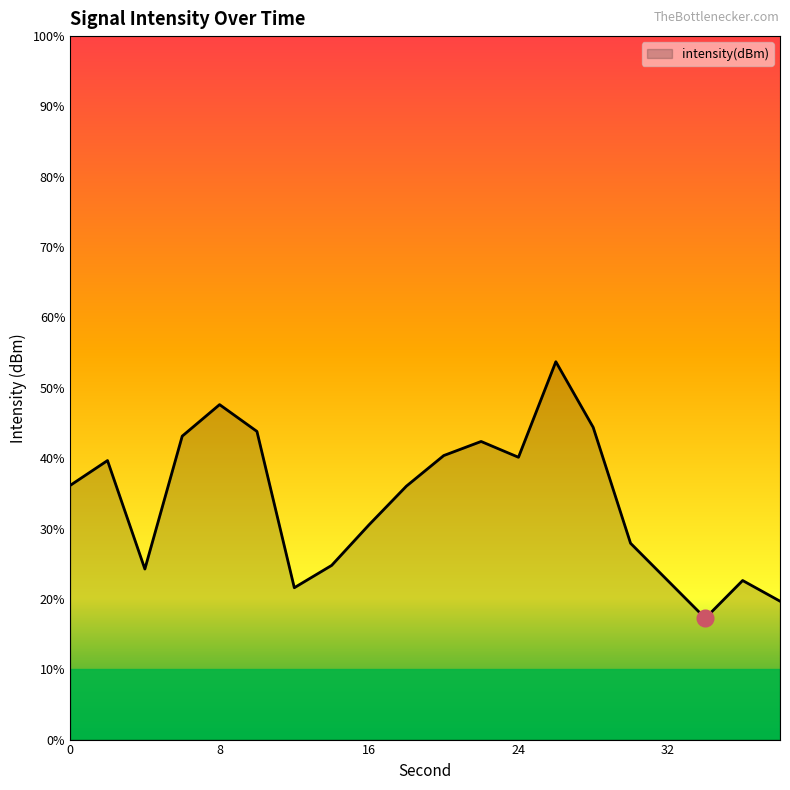

How many lines are shown in the chart?

1